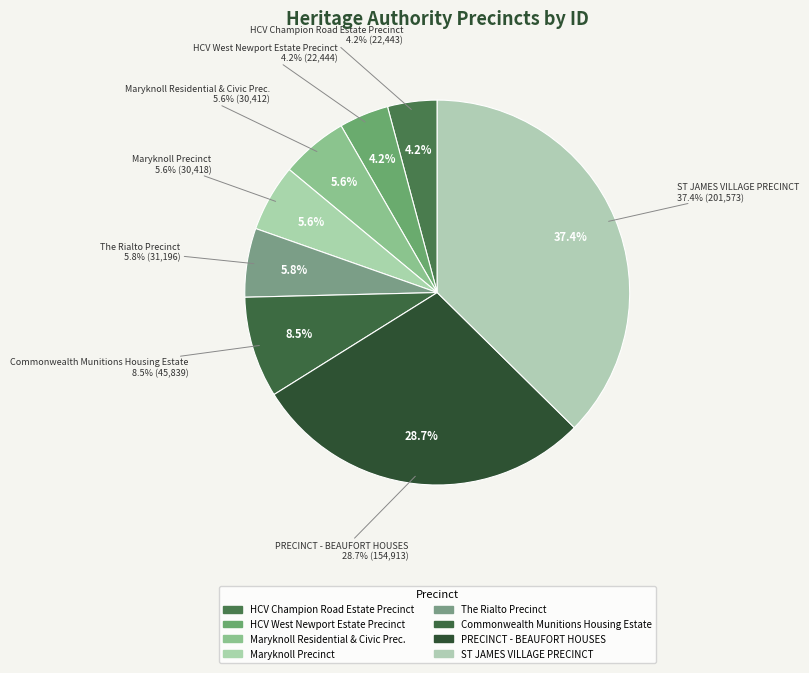

Between Commonwealth Munitions Housing Estate and ST JAMES VILLAGE PRECINCT, which is larger?

ST JAMES VILLAGE PRECINCT